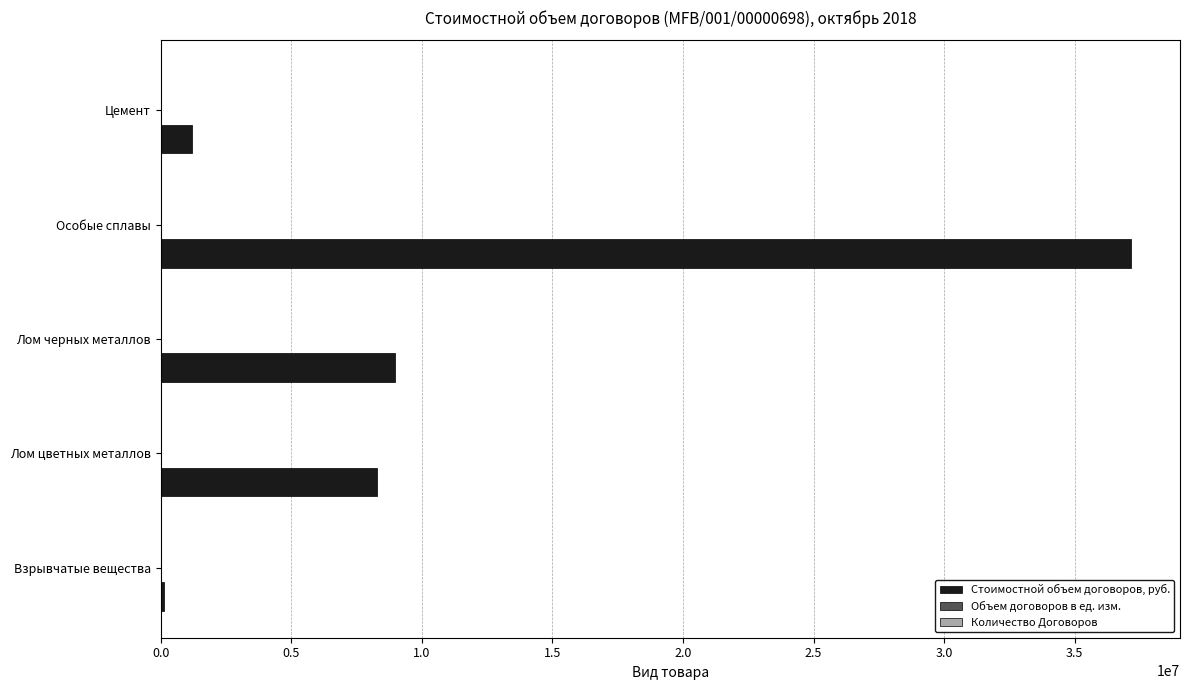

Is it true that Стоимостной объем договоров, руб. equals 3112846.6 at Лом цветных металлов?

False